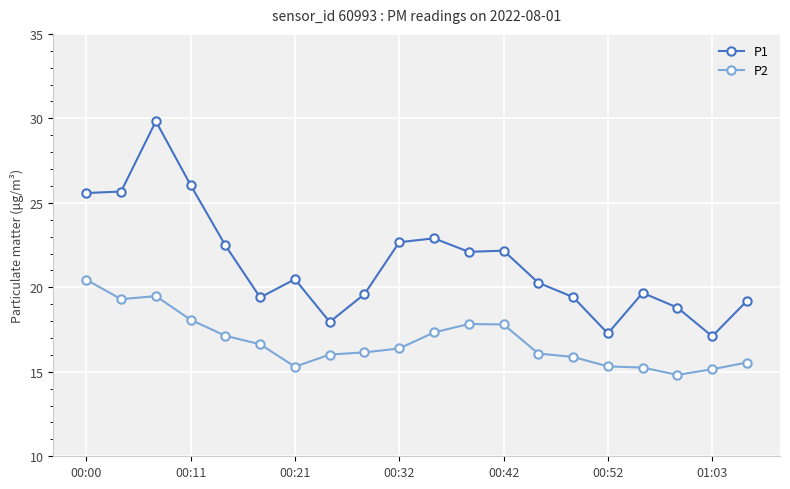

How many lines are shown in the chart?

2